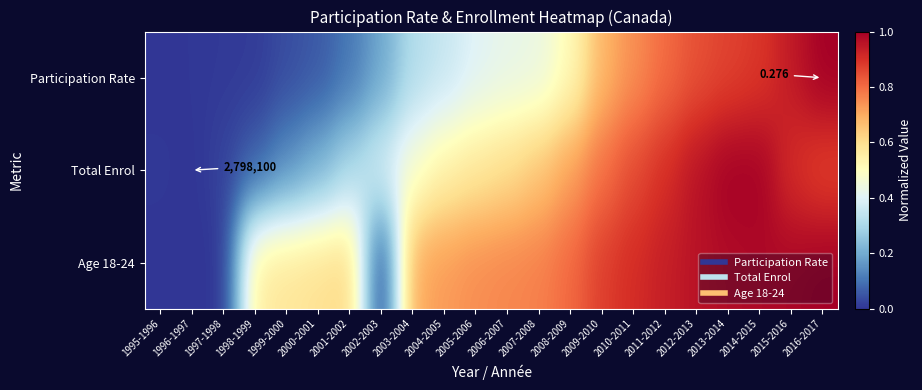

Which category has the lowest value in the Participation Rate series?

1995-1996